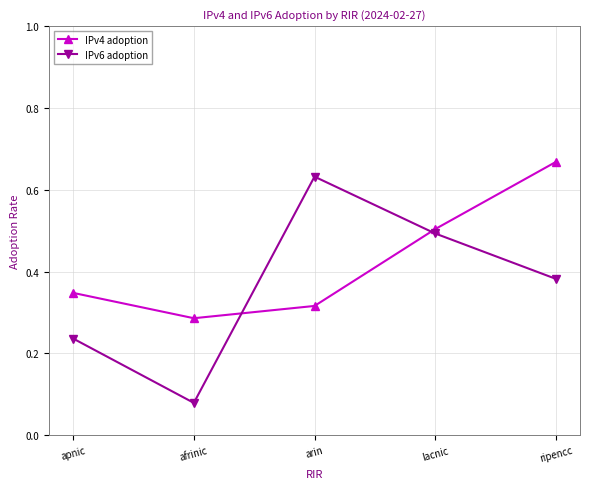

What is the sum of all IPv4 adoption values?

2.1